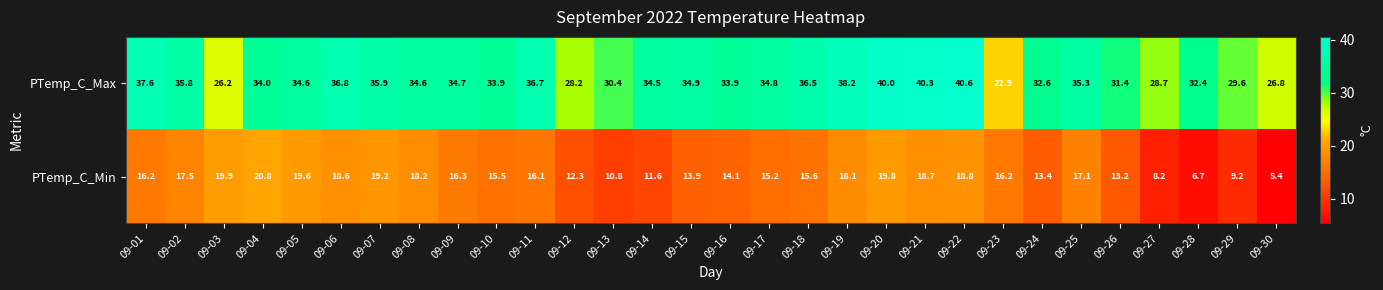

What is the spread (max minus min) of values at 09-30?

21.4